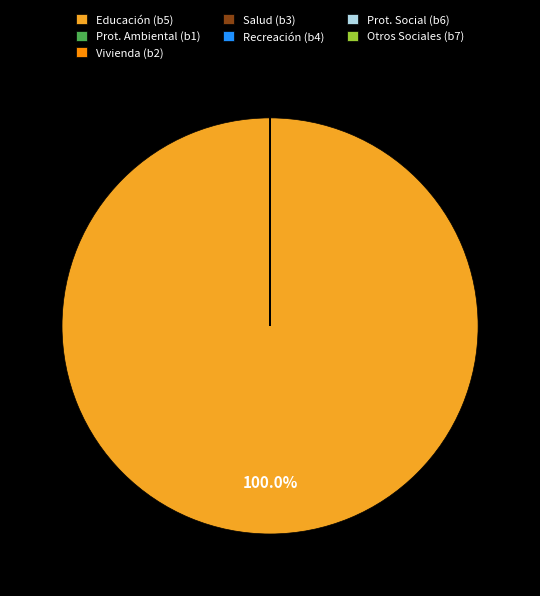

What is the largest slice in the pie chart?

Educación (b5)